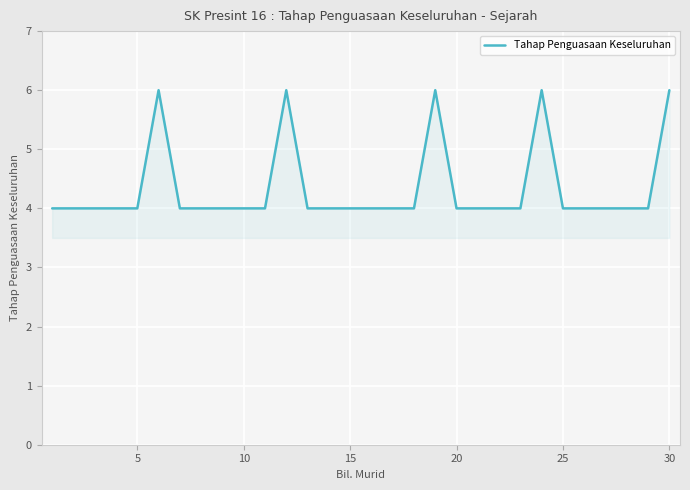

Count the number of data series in this chart.

1